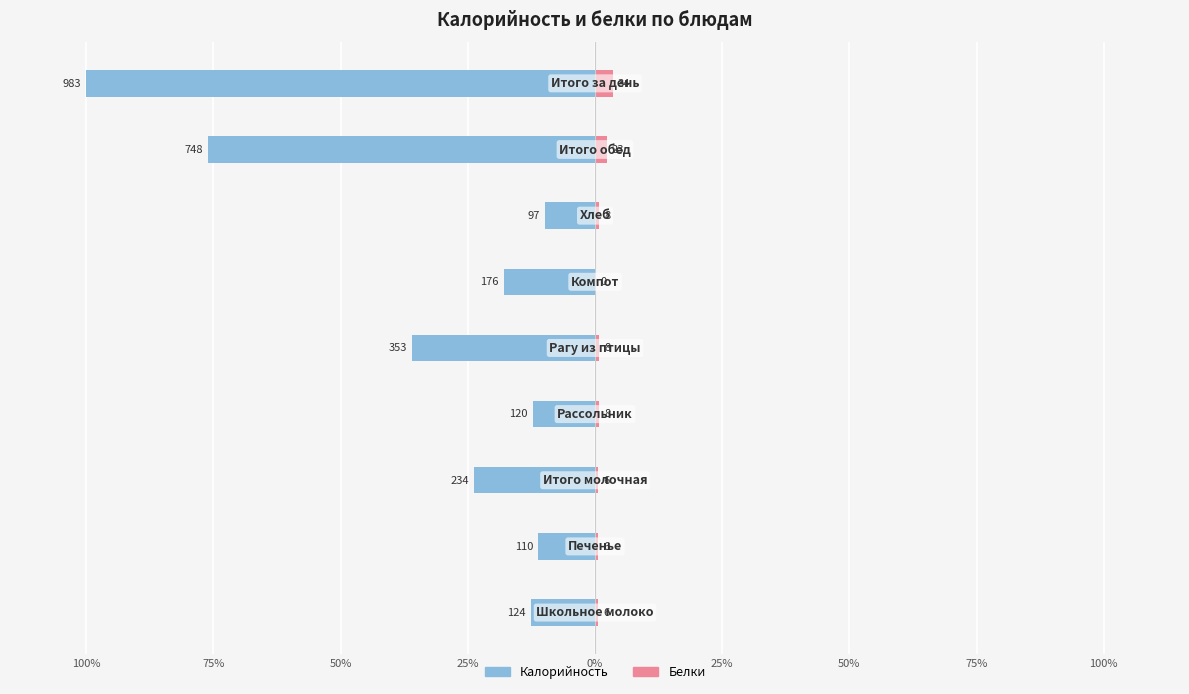

How many groups of bars are there?

9